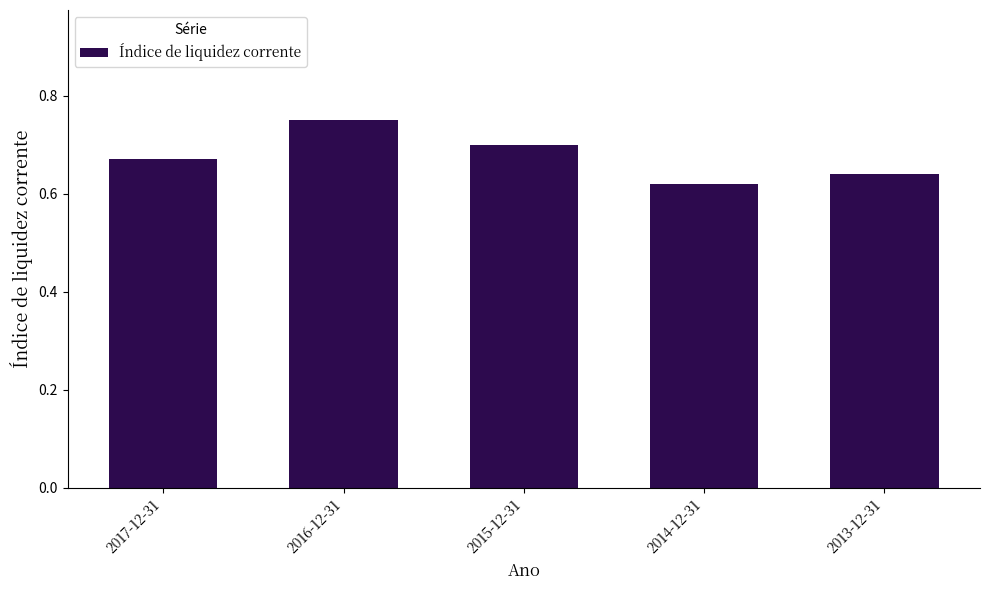

What is the sum of all values?

3.4